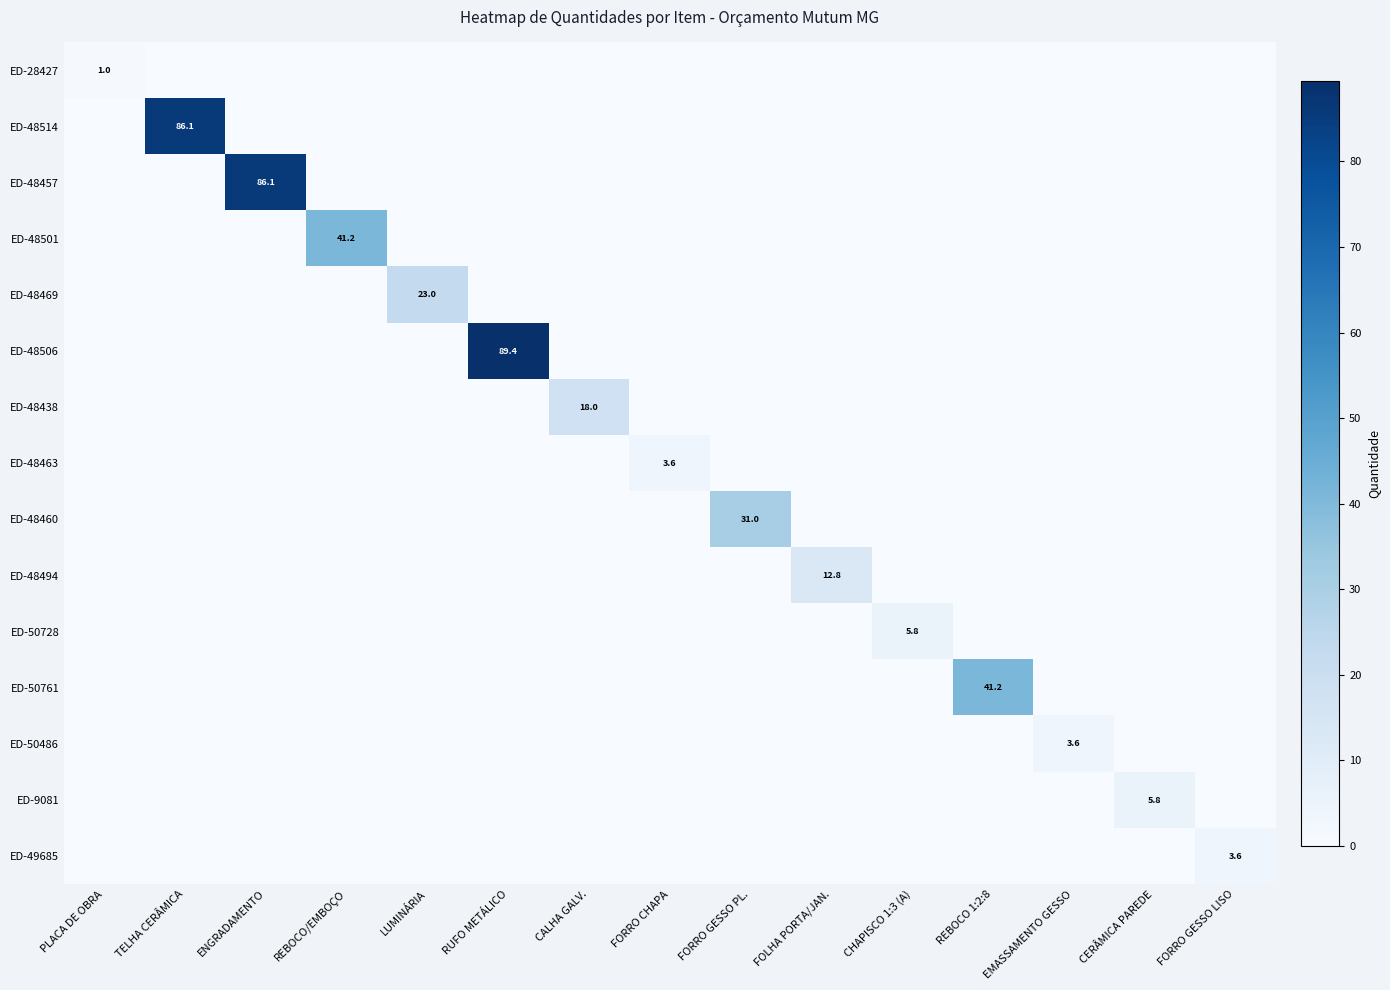

Is it true that ED-50486 equals 3.6 at EMASSAMENTO GESSO?

True